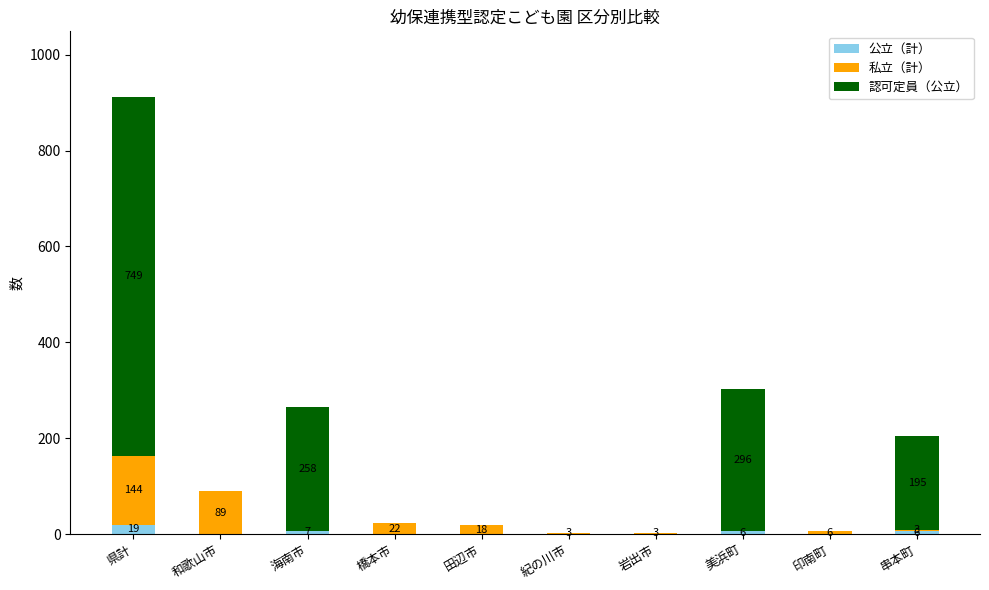

What is the total value across all series at 和歌山市?

89